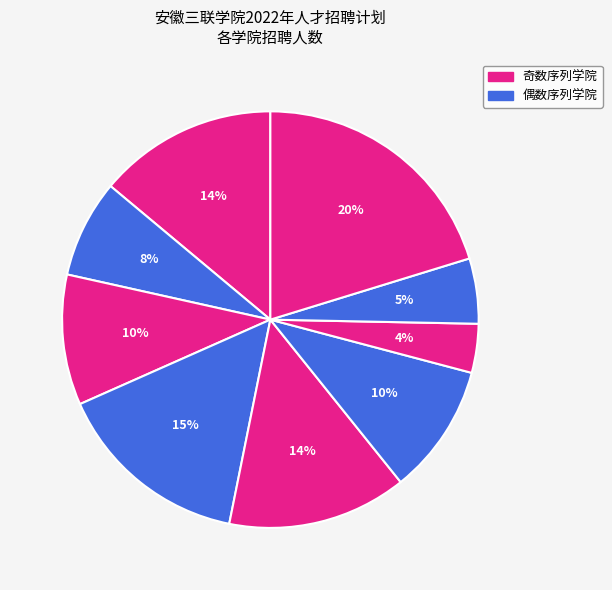

How many slices are in this pie chart?

9